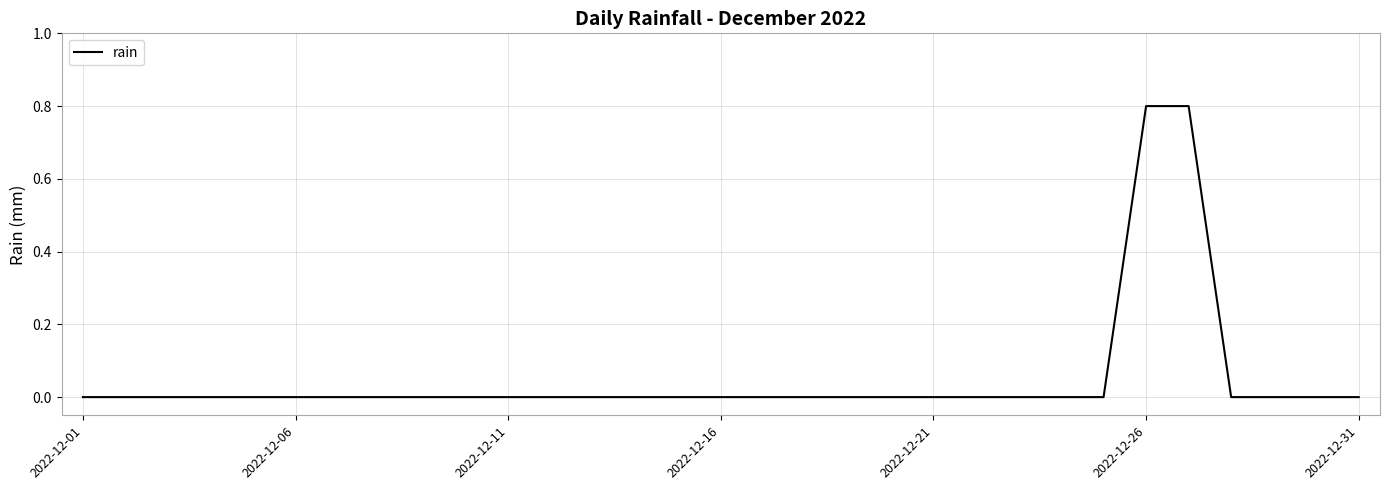

The value at 2022-12-21 is 0.5. True or false?

False